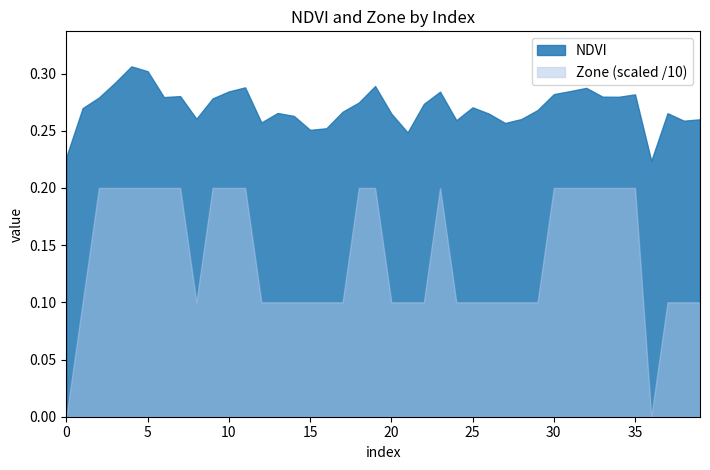

Where is the first local minimum for Zone?

8